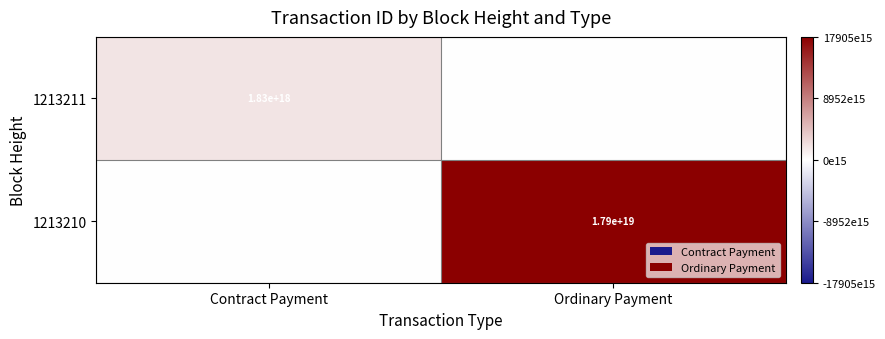

True or false: 1213211 has a value of 1152012210512355712 at Contract Payment.

False